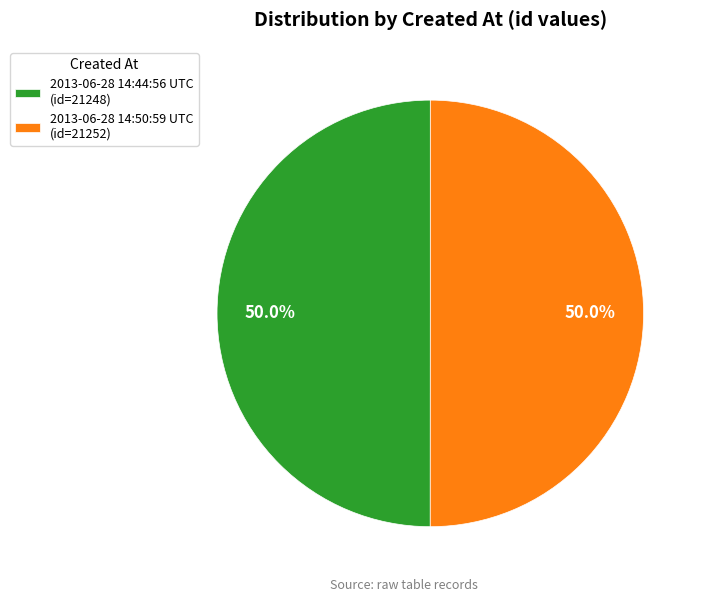

What percentage is the 2013-06-28 14:50:59 UTC slice, to the nearest percent?

50%